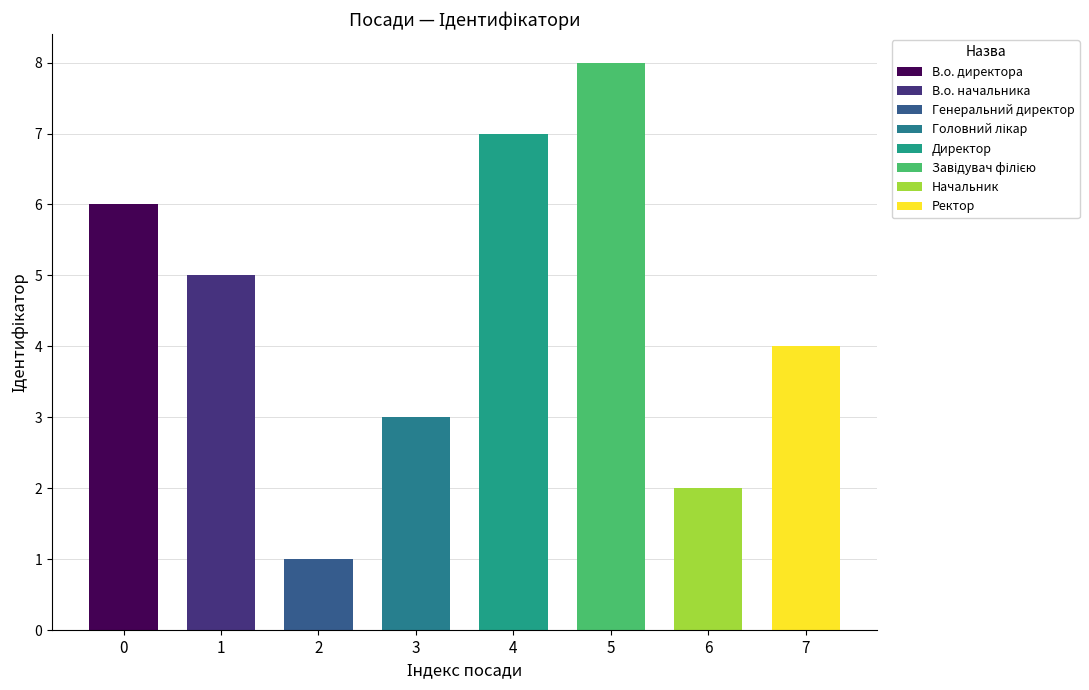

What position from the left is Генеральний директор?

3